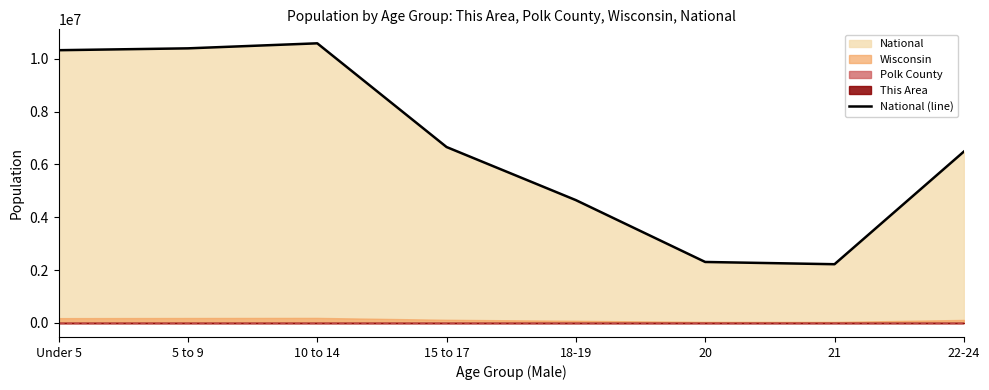

Reading left to right, what are all the values shown in this chart?

Under 5=10319427	5 to 9=10389638	10 to 14=10579862	15 to 17=6656209	18-19=4647457	20=2308319	21=2223198	22-24=6482659